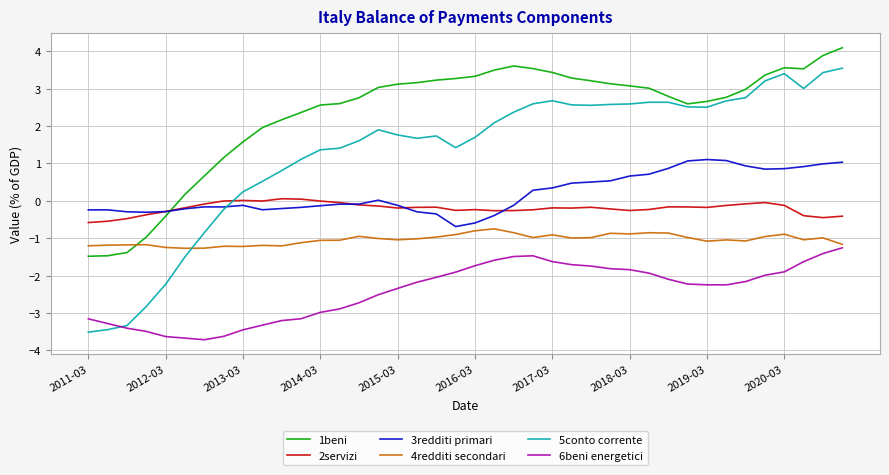

True or false: 4redditi secondari has more than 0 interior local peaks.

True